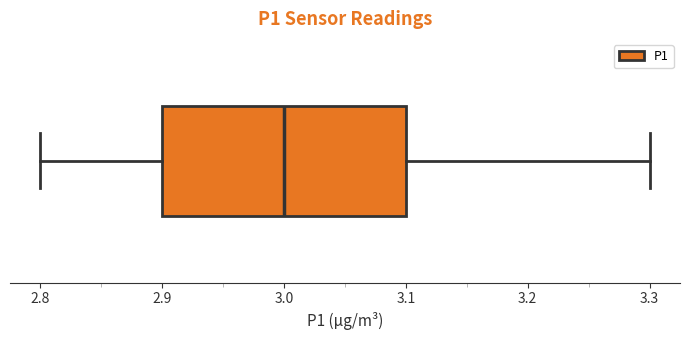

Read this box plot against the x-axis: the position of the median line, the range covered by the box, and the ends of both whiskers. The values are not printed on the chart, so give them approximately, as read against the axis.

median 3.0, box 2.9 to 3.1, whiskers 2.8 to 3.3